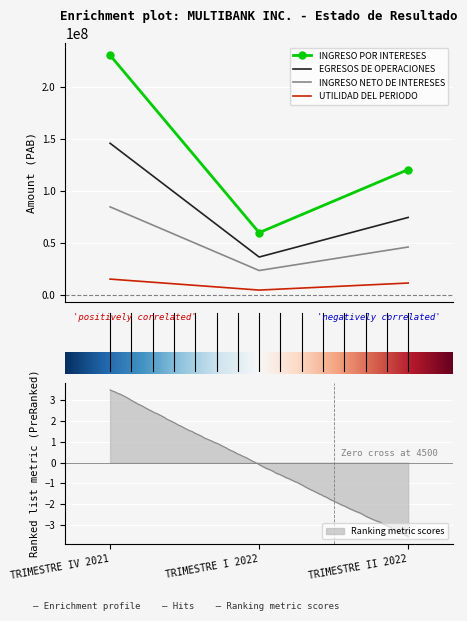

Between TRIMESTRE I 2022 and TRIMESTRE II 2022, which is larger?

TRIMESTRE II 2022